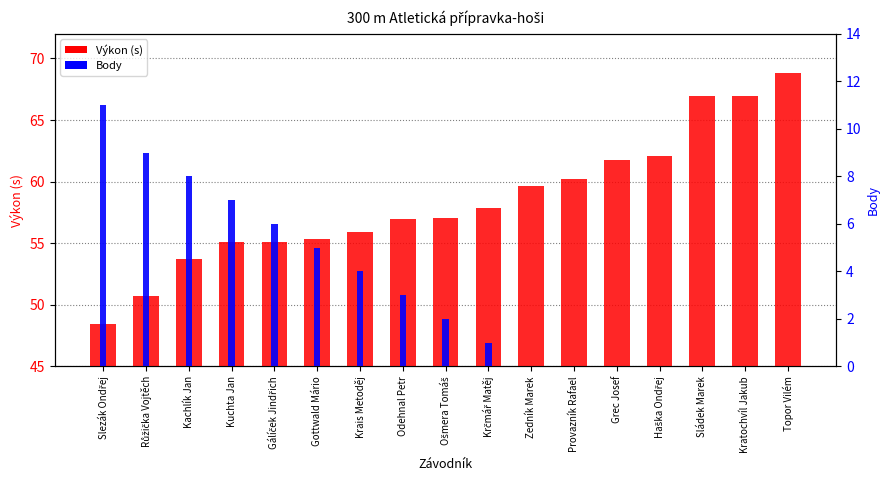

The Výkon series shows 85.8 at Zedník Marek. True or false?

False